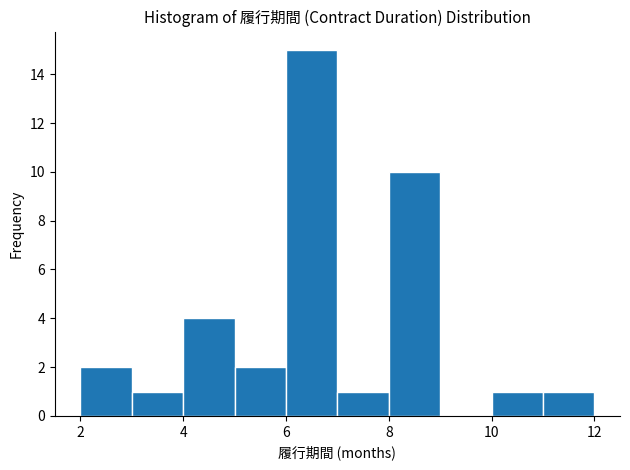

Over which range of the x-axis is the bar tallest?

6 to 7